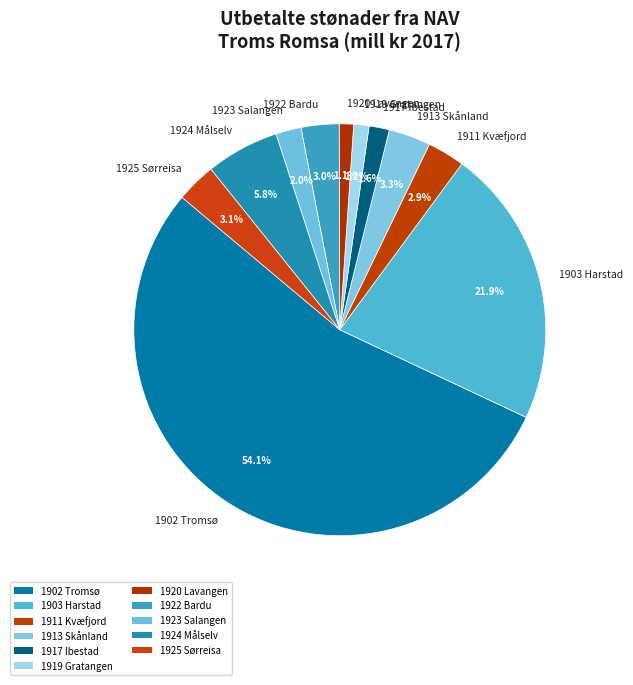

True or false: 1923 Salangen accounts for 2% of the total.

True